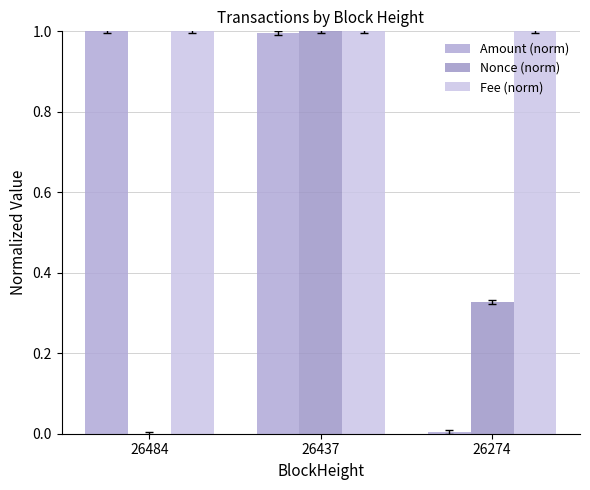

At which category is the sum across all series the highest?

26437